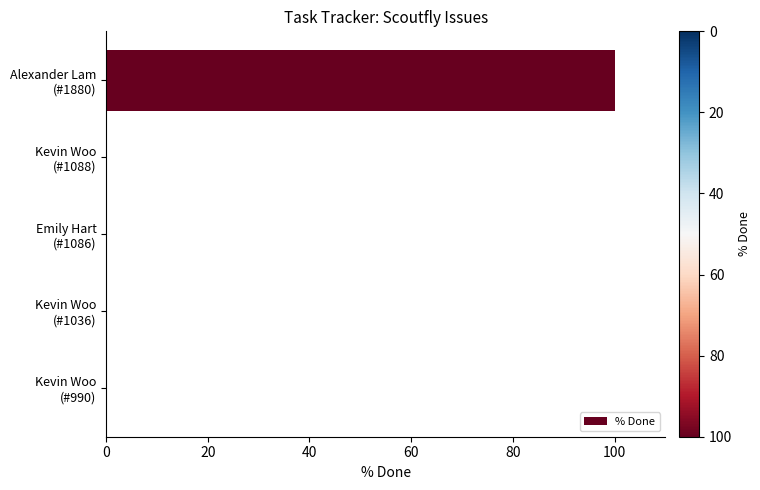

What is the maximum value shown in the chart?

100